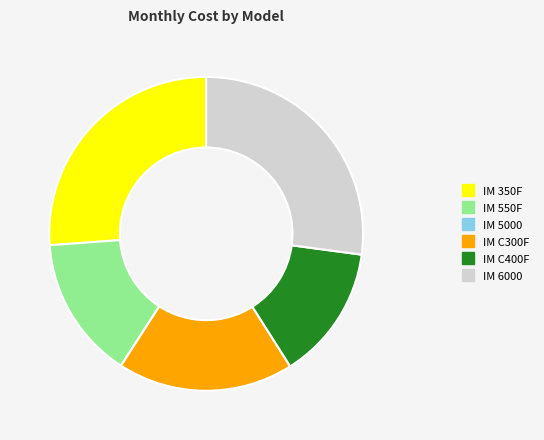

Does IM 550F account for over 50% of the chart?

No